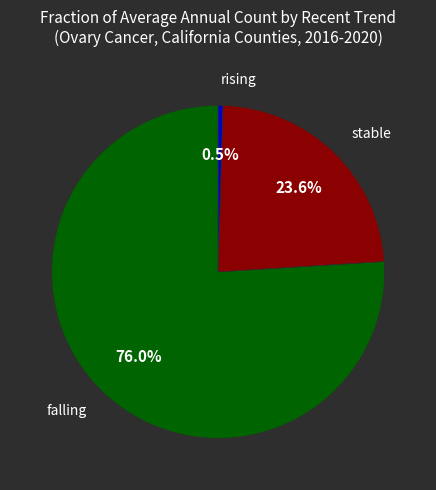

Does any single category account for the majority?

Yes